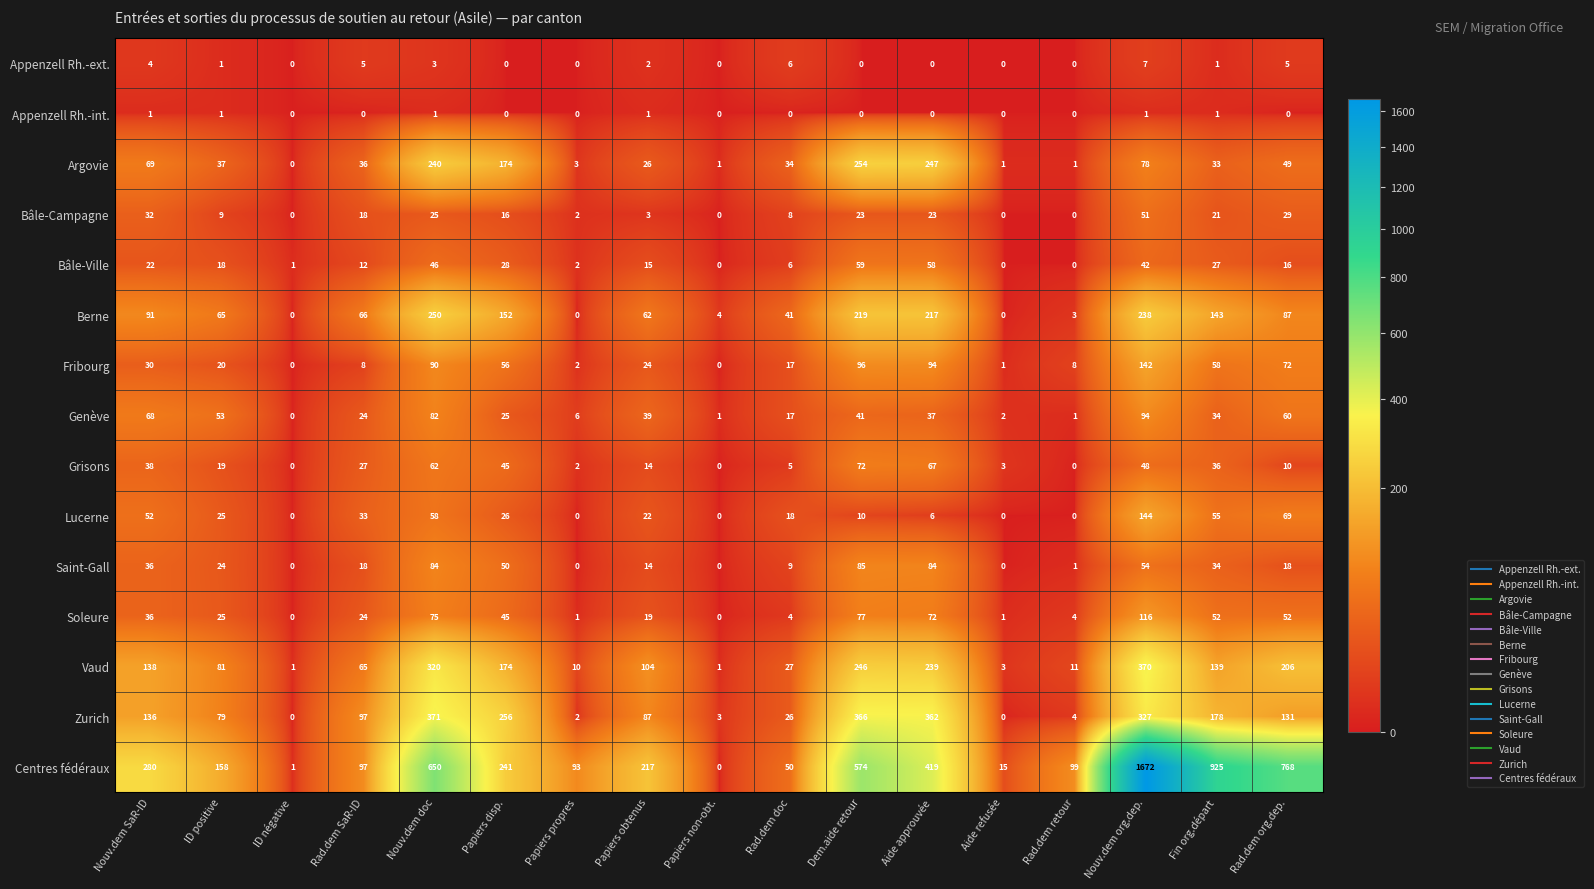

What is the highest value of the Bâle-Campagne series?

51